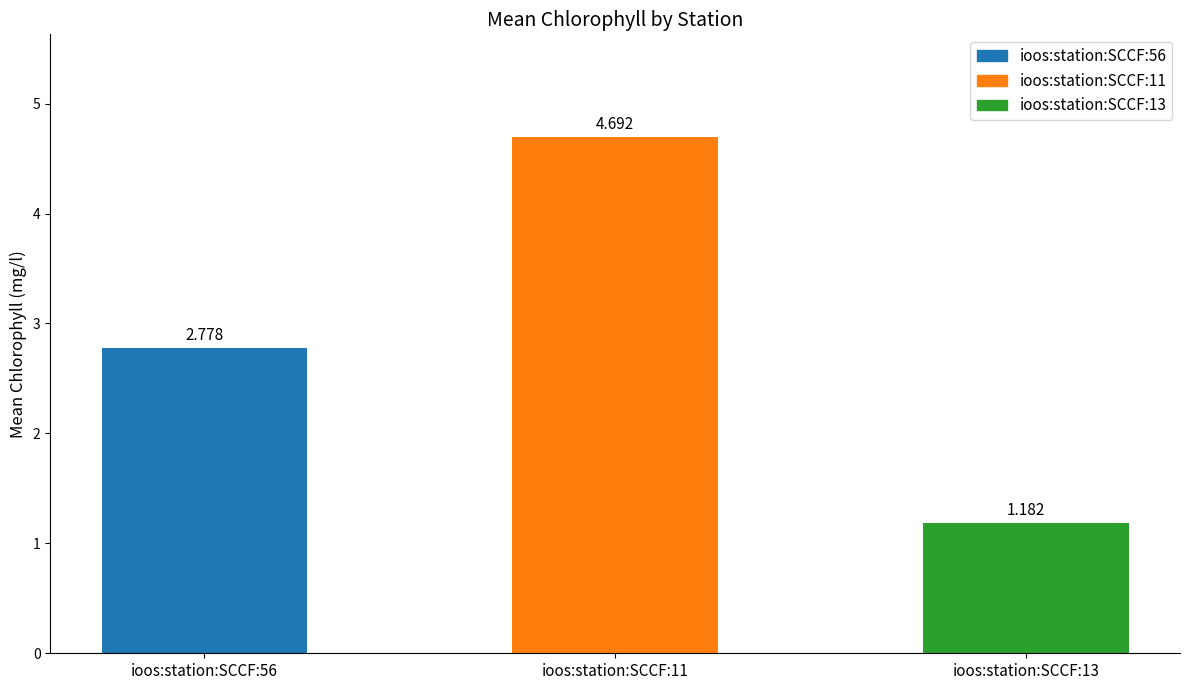

How many series are shown in this chart?

1